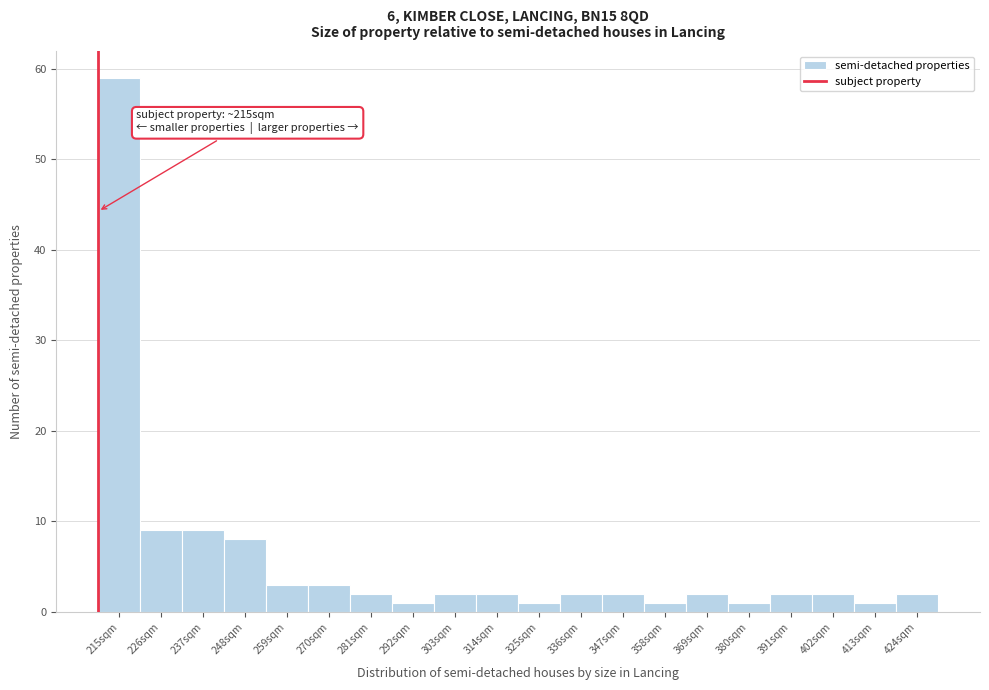

Reading left to right, transcribe all the data shown in this chart.

215sqm=59	226sqm=9	237sqm=9	248sqm=8	259sqm=3	270sqm=3	281sqm=2	292sqm=1	303sqm=2	314sqm=2	325sqm=1	336sqm=2	347sqm=2	358sqm=1	369sqm=2	380sqm=1	391sqm=2	402sqm=2	413sqm=1	424sqm=2